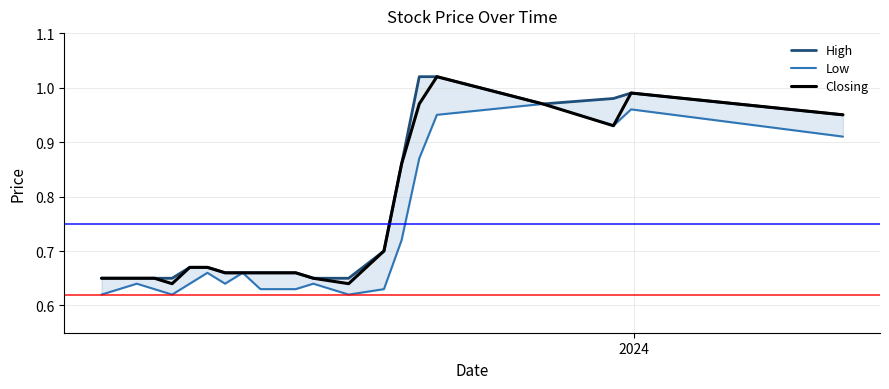

True or false: Closing has more than 1 points higher than both neighbors.

True